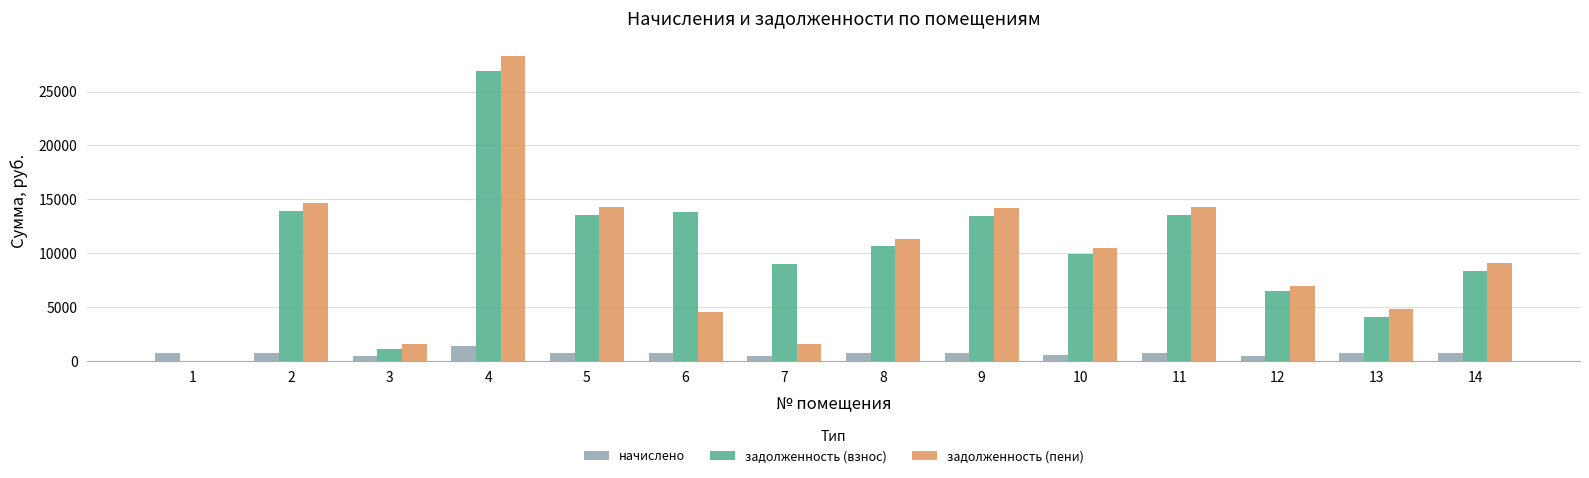

At which category is the sum across all series the highest?

4